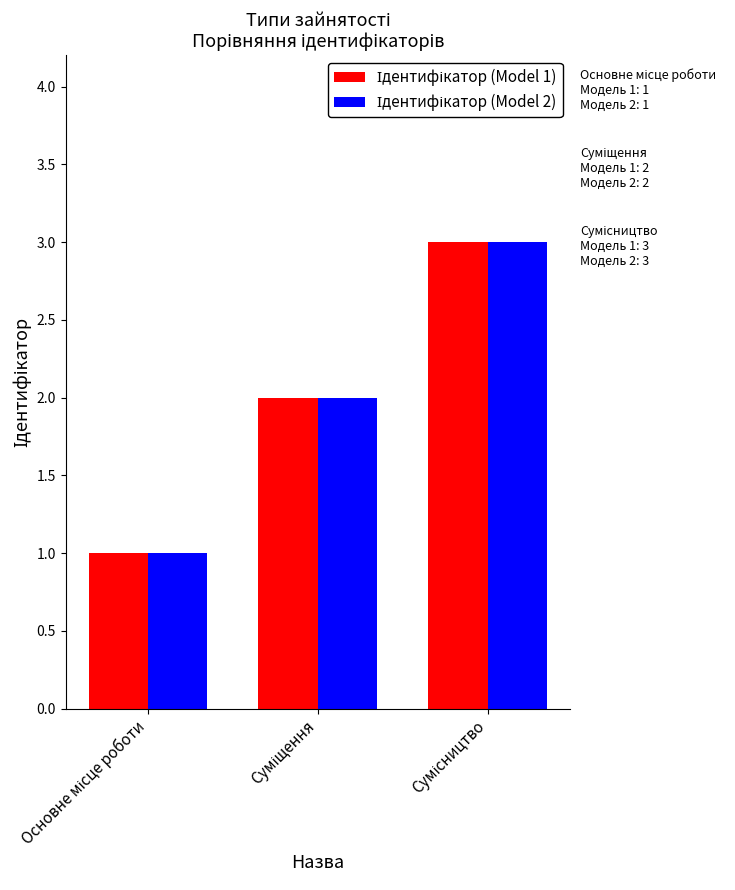

What is the maximum value shown in the chart?

3